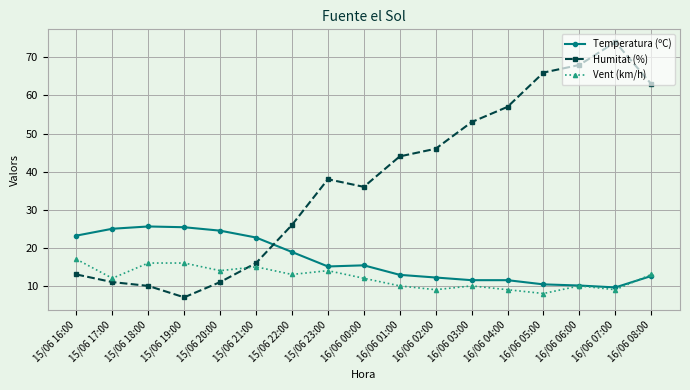

True or false: Temperatura (ºC) and Humitat (%) cross at least once.

True